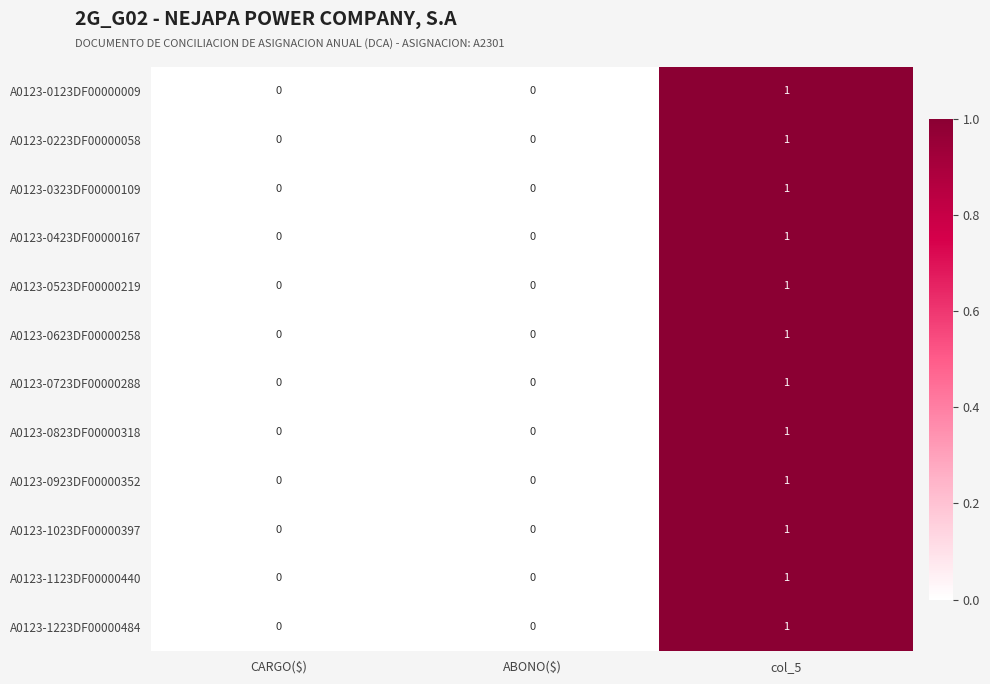

The A0123-1023DF00000397 series shows 0 at CARGO($). True or false?

True